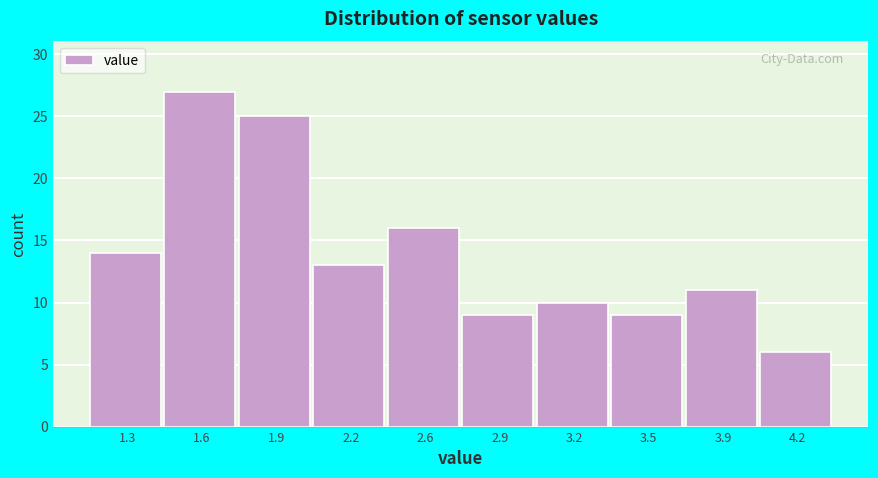

Reading left to right, what are all the values shown in this chart?

1.3=14	1.6=27	1.9=25	2.2=13	2.6=16	2.9=9	3.2=10	3.5=9	3.9=11	4.2=6